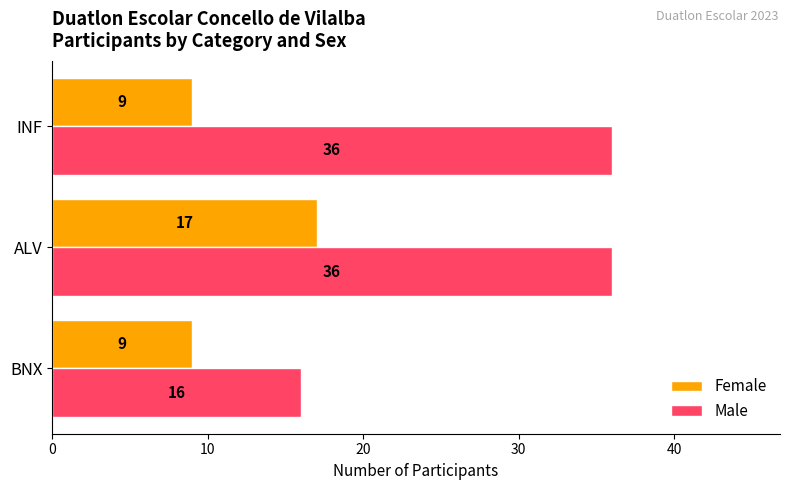

List the series in order of their peak value, highest first.

Male, Female